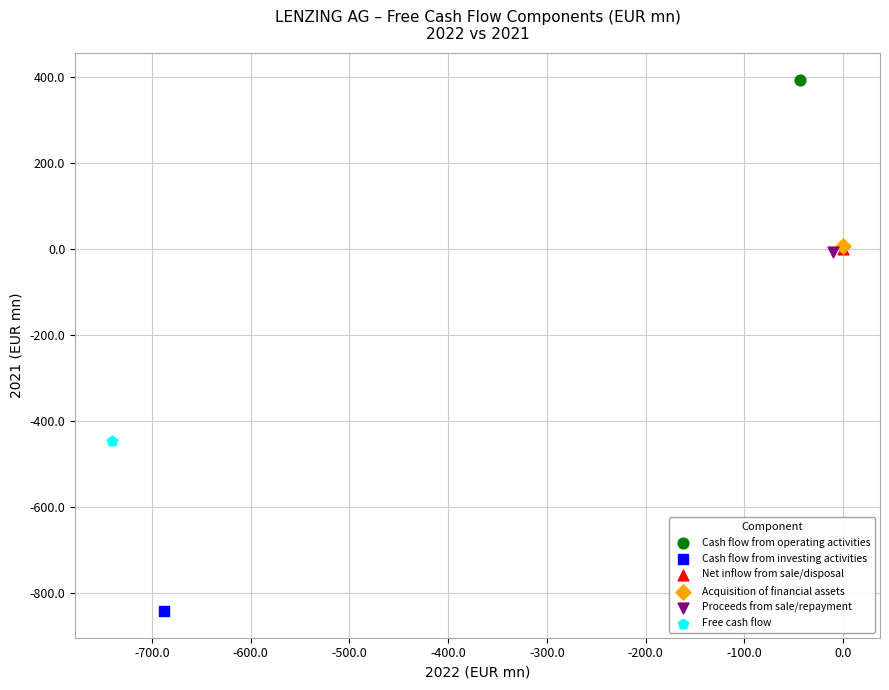

Which series contains the highest Y value?

Cash flow from operating activities